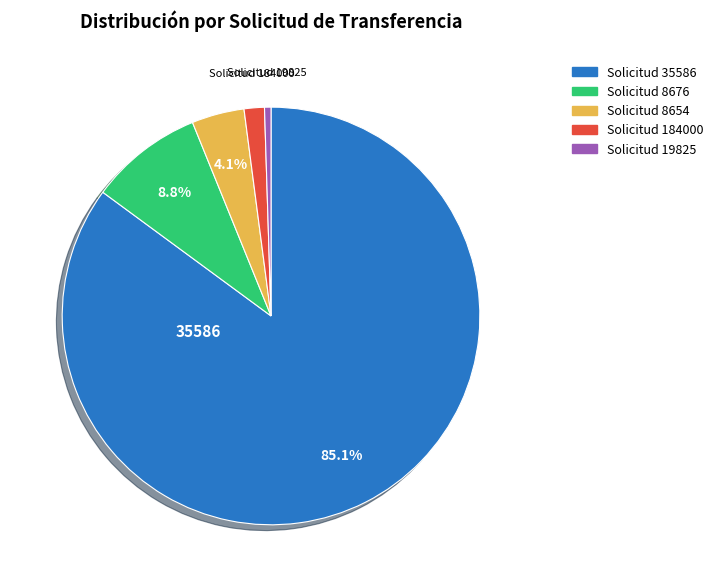

How many segments does this pie chart have?

5